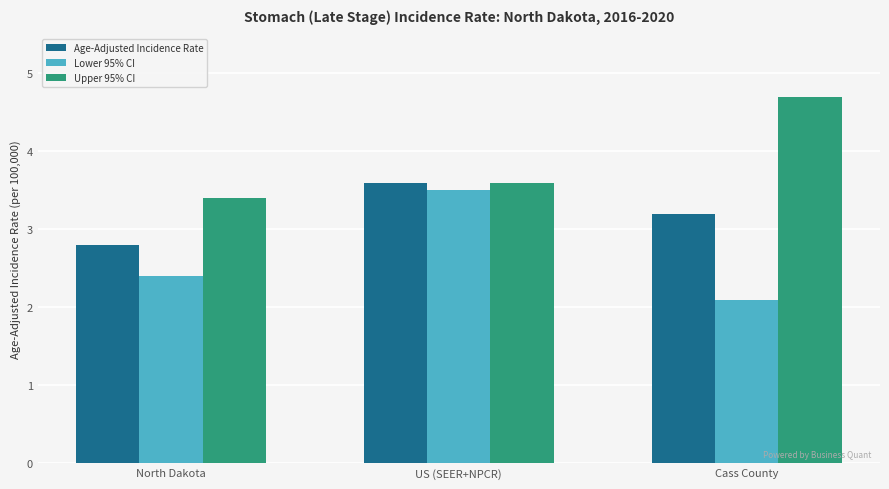

The Upper 95% CI series shows 7.3 at Cass County. True or false?

False